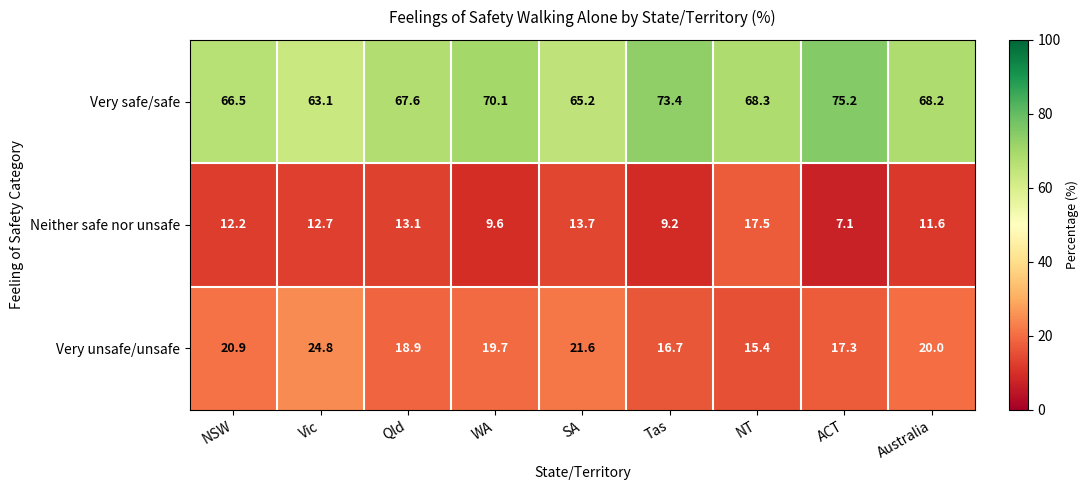

What is the average value of the Very unsafe/unsafe series?

19.5